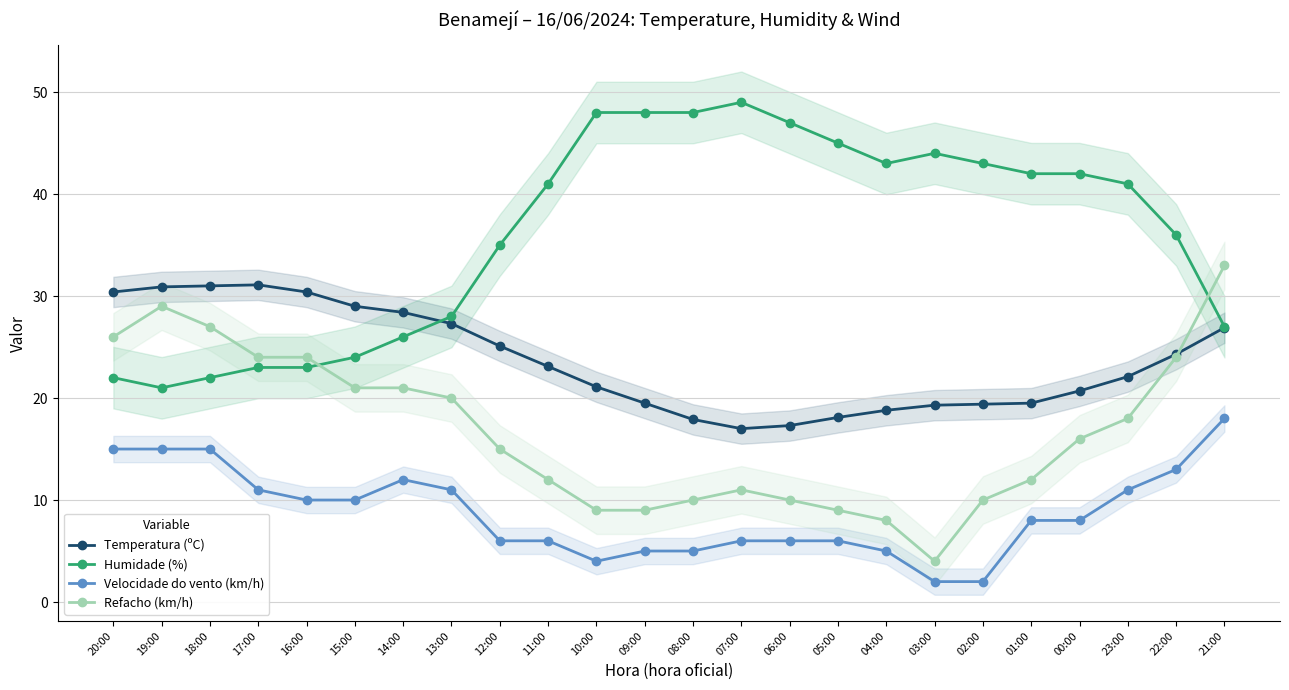

Does the chart have visible grid lines?

Yes